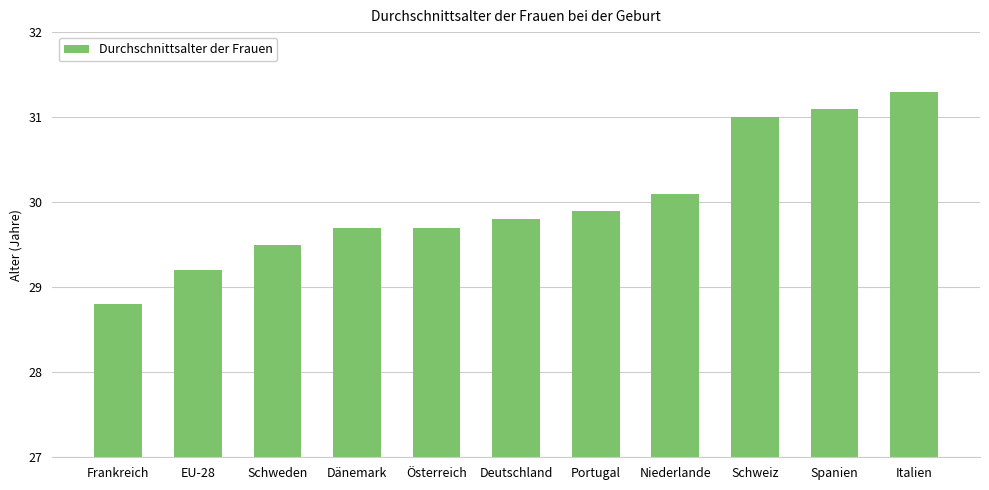

What position from the left is Deutschland?

6